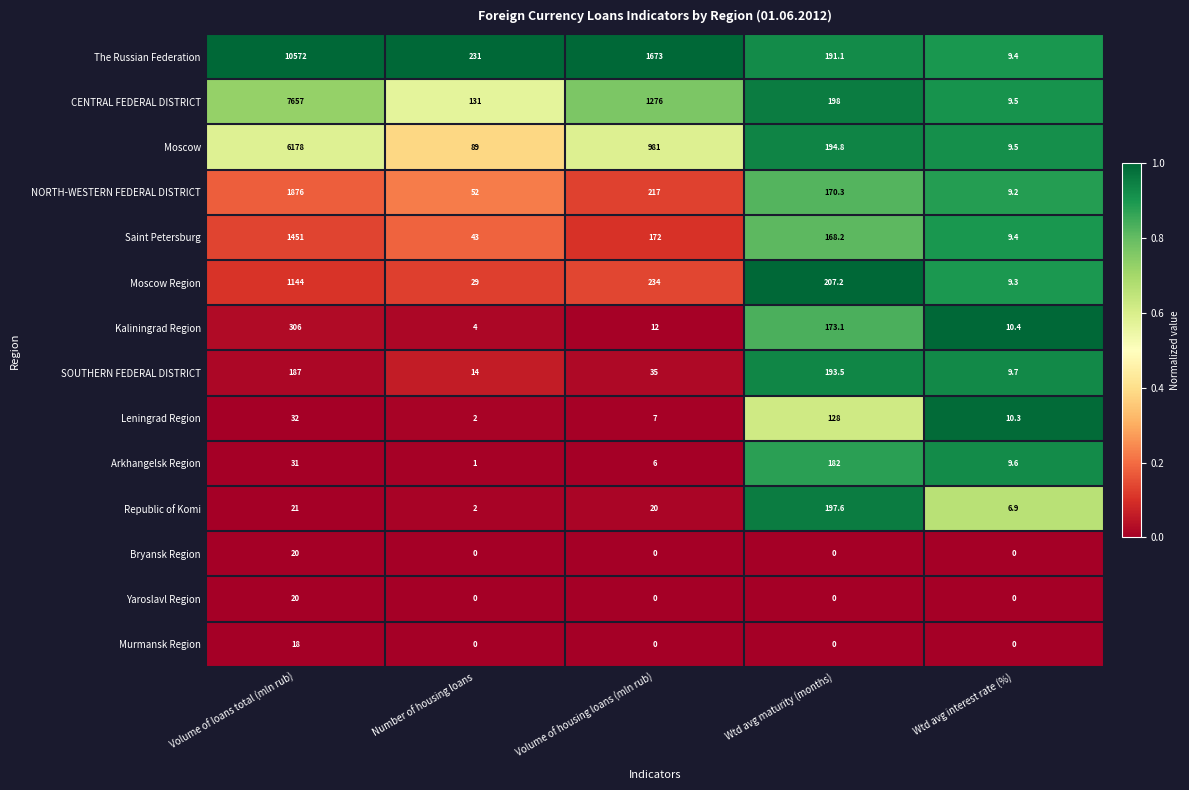

Where does the Saint Petersburg series first go above 168?

Volume of loans total (mln rub)